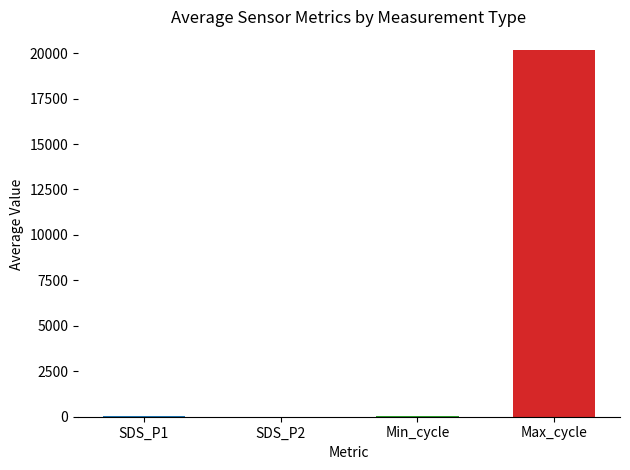

What is the value of the SDS_P2 bar at the 5th from the left?

11.4